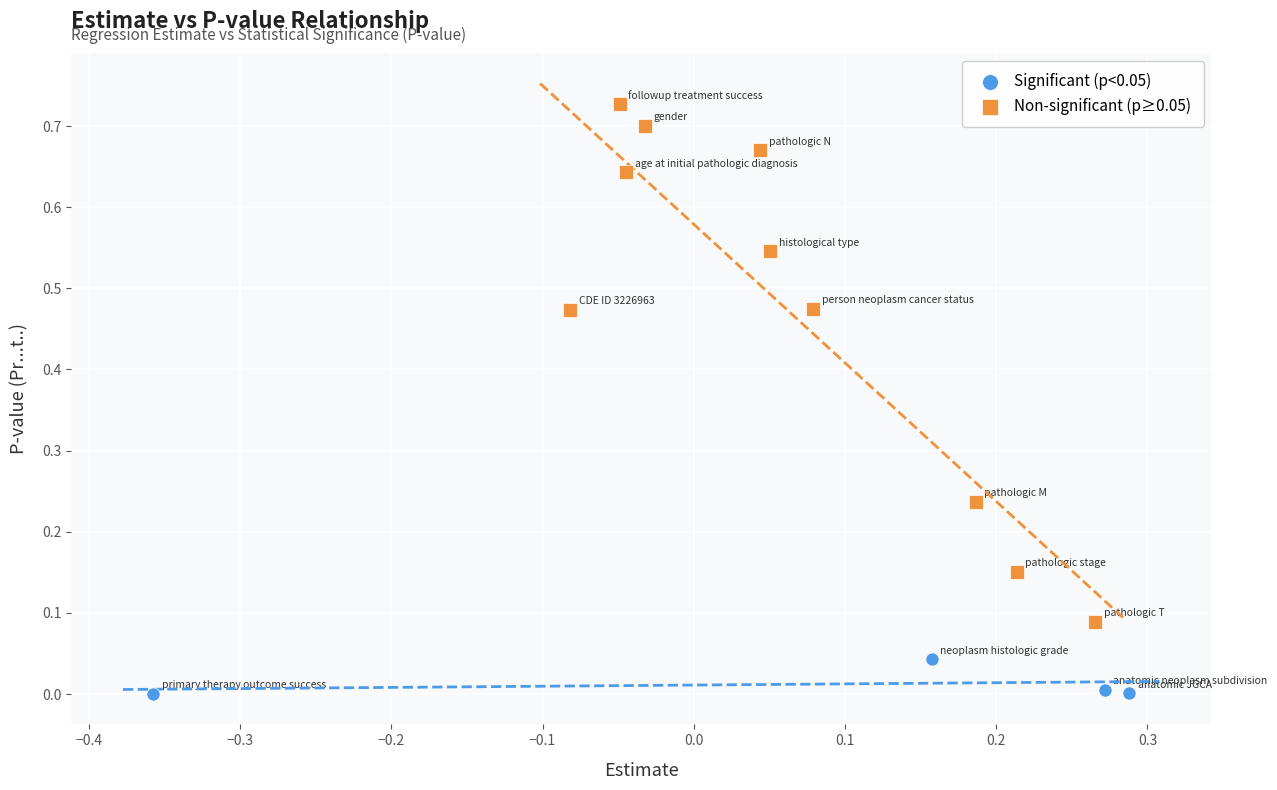

What are all the series names shown in the legend?

Significant (p<0.05), Non-significant (p≥0.05)